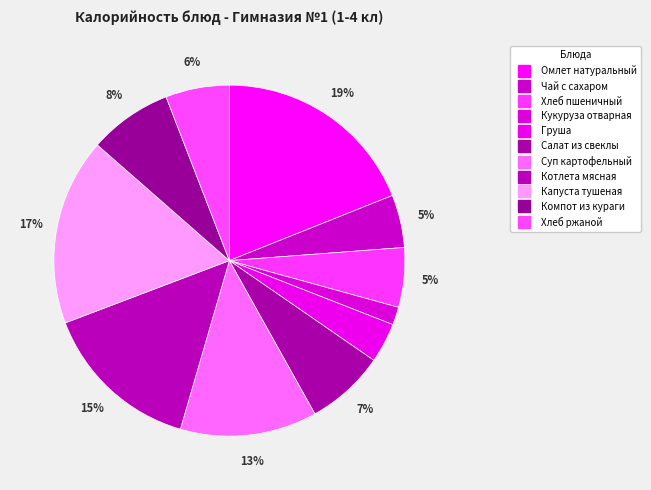

Rank the categories by value from highest to lowest.

Омлет натуральный, Капуста тушеная, Котлета мясная, Суп картофельный, Компот из кураги, Салат из свеклы, Хлеб ржаной, Хлеб пшеничный, Чай с сахаром, Груша, Кукуруза отварная